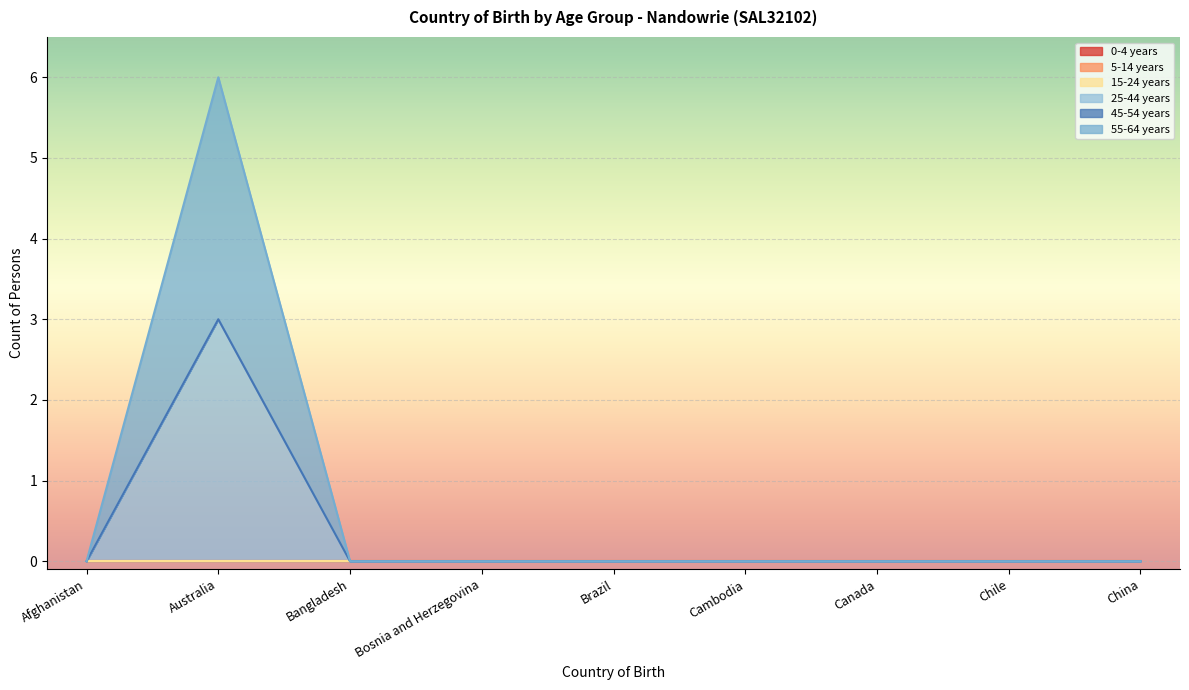

Reading right to left, transcribe all the data shown in this chart.

0-4 years: China=0	Chile=0	Canada=0	Cambodia=0	Brazil=0	Bosnia and Herzegovina=0	Bangladesh=0	Australia=0	Afghanistan=0
5-14 years: China=0	Chile=0	Canada=0	Cambodia=0	Brazil=0	Bosnia and Herzegovina=0	Bangladesh=0	Australia=0	Afghanistan=0
15-24 years: China=0	Chile=0	Canada=0	Cambodia=0	Brazil=0	Bosnia and Herzegovina=0	Bangladesh=0	Australia=0	Afghanistan=0
25-44 years: China=0	Chile=0	Canada=0	Cambodia=0	Brazil=0	Bosnia and Herzegovina=0	Bangladesh=0	Australia=3	Afghanistan=0
45-54 years: China=0	Chile=0	Canada=0	Cambodia=0	Brazil=0	Bosnia and Herzegovina=0	Bangladesh=0	Australia=0	Afghanistan=0
55-64 years: China=0	Chile=0	Canada=0	Cambodia=0	Brazil=0	Bosnia and Herzegovina=0	Bangladesh=0	Australia=3	Afghanistan=0